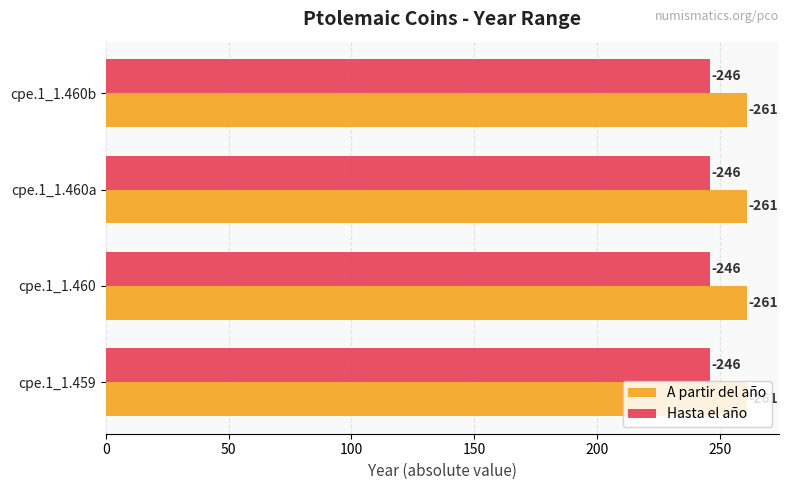

Reading left to right, extract all data points from this chart.

A partir del año: -261	-261	-261	-261
Hasta el año: -246	-246	-246	-246